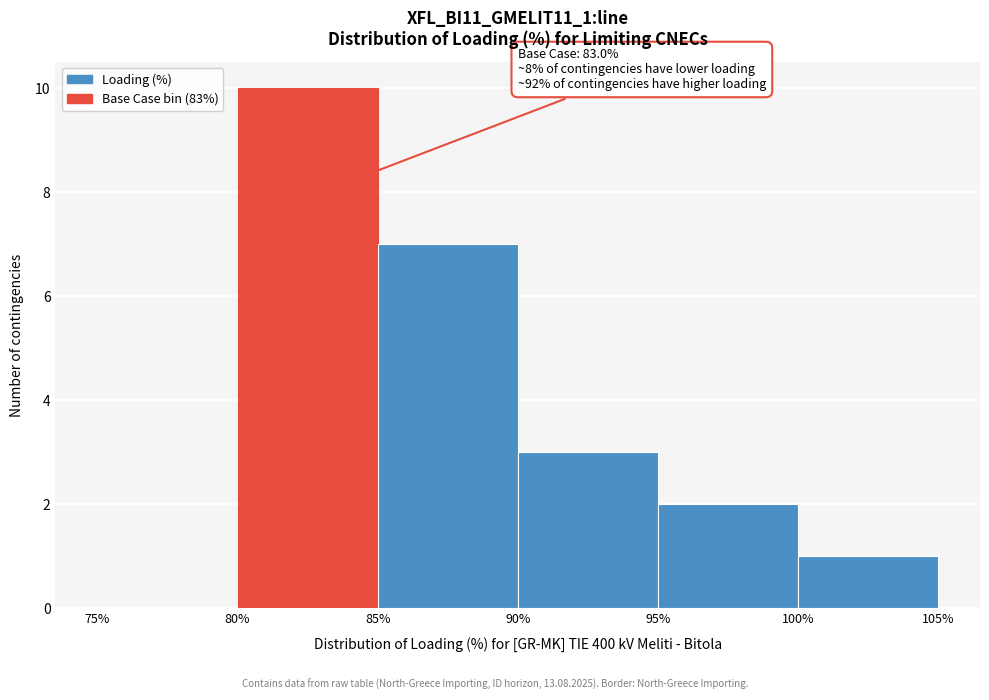

Over which range of the x-axis is the bar tallest?

80% to 85%